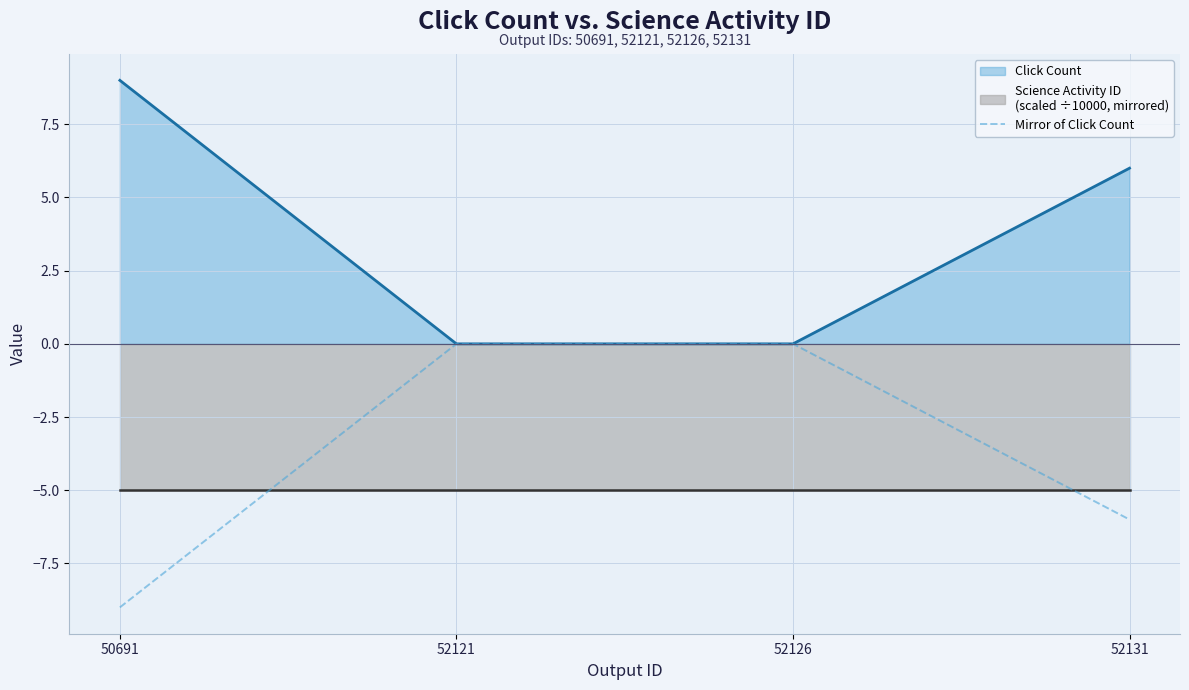

The Click Count series shows 9 at 50691. True or false?

True